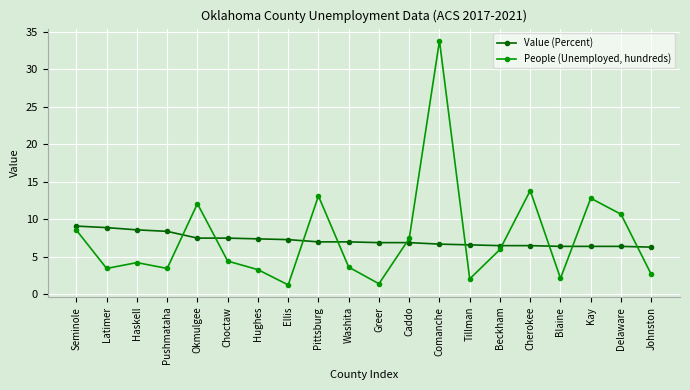

Which series has the largest total across all categories?

People (Unemployed, hundreds)